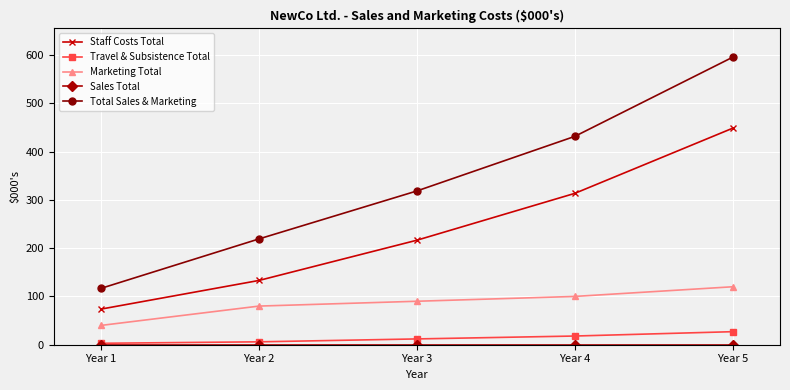

What is the difference between the maximum and minimum values in the Marketing Total series?

80.0